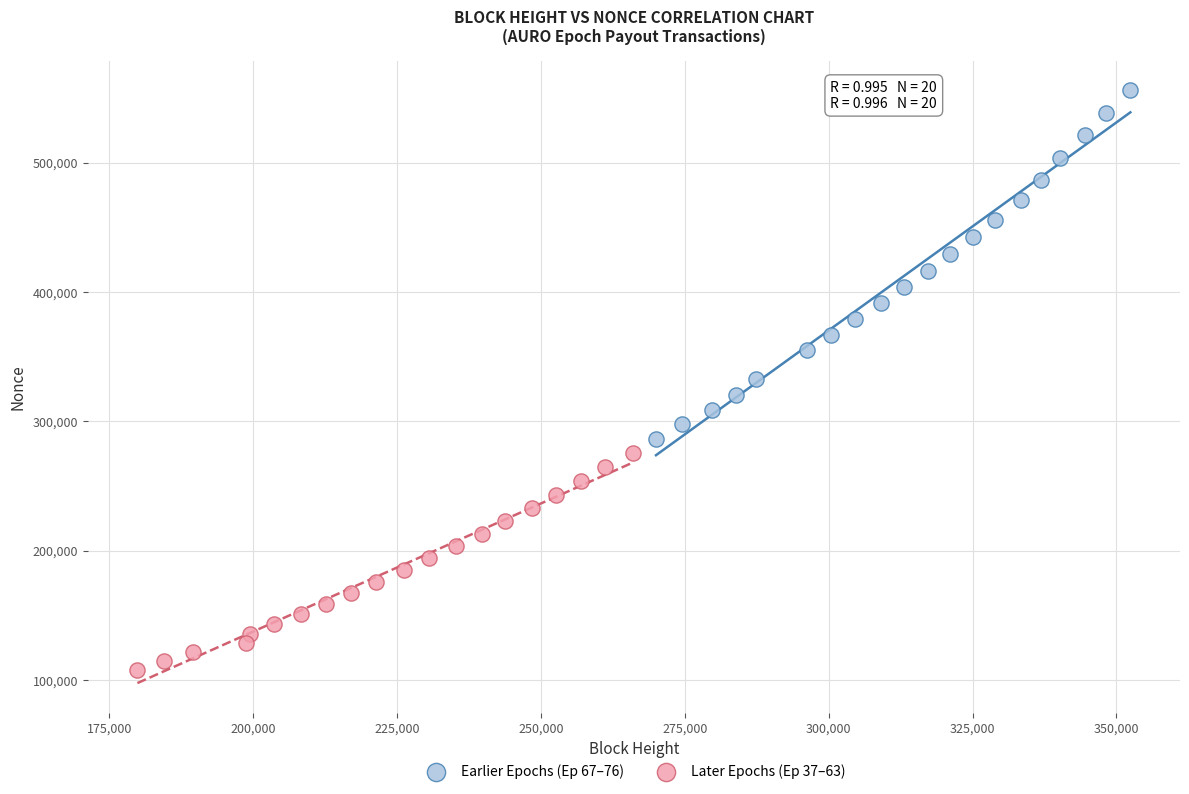

Which series contains the highest Y value?

Earlier Epochs (Ep 67–76)